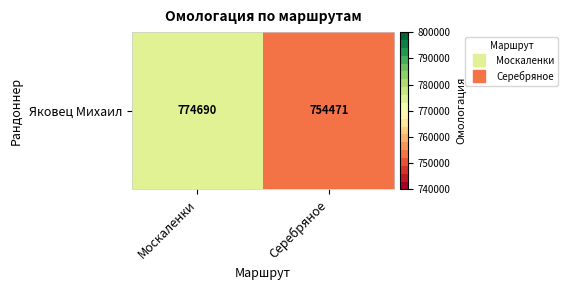

How many distinct data groups are displayed?

1